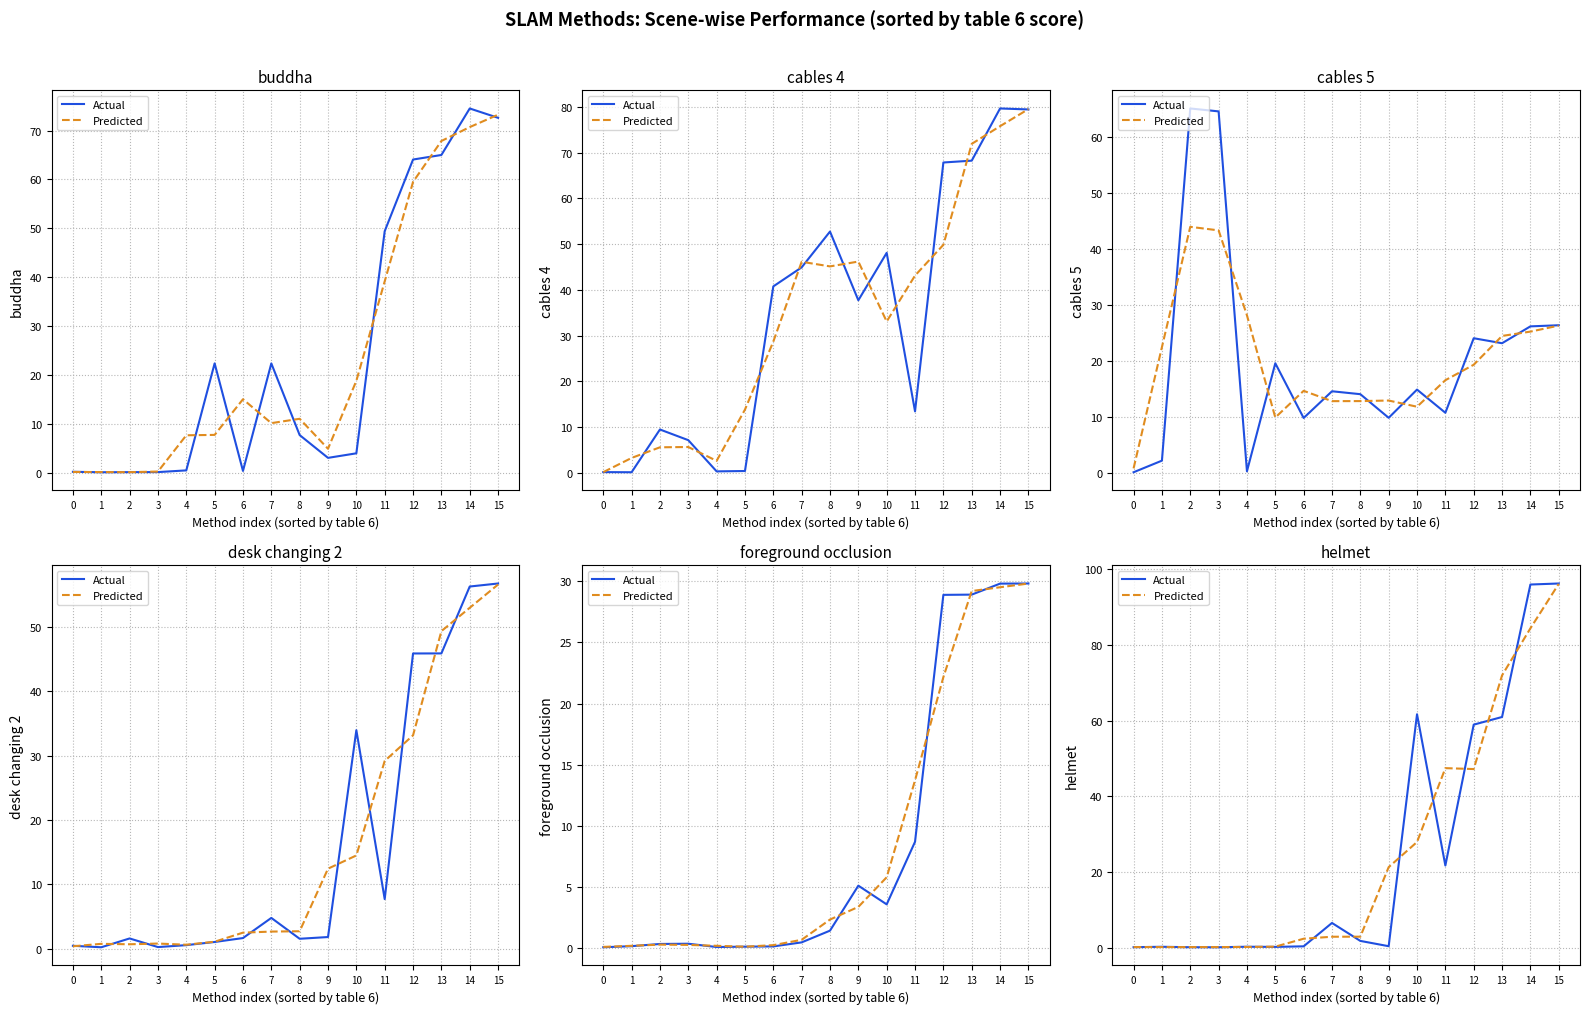

Which series has the largest total across all categories?

Actual